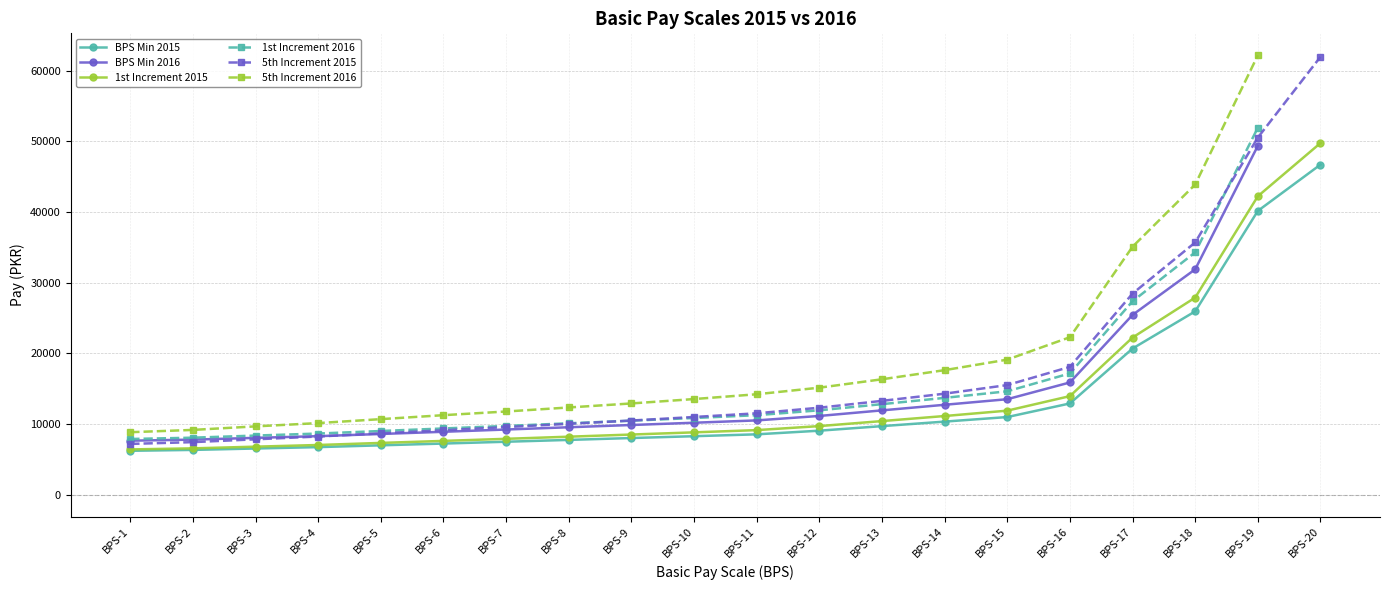

Rank the series by their maximum value, from highest to lowest.

5th Increment 2016, 5th Increment 2015, 1st Increment 2016, 1st Increment 2015, BPS Min 2016, BPS Min 2015